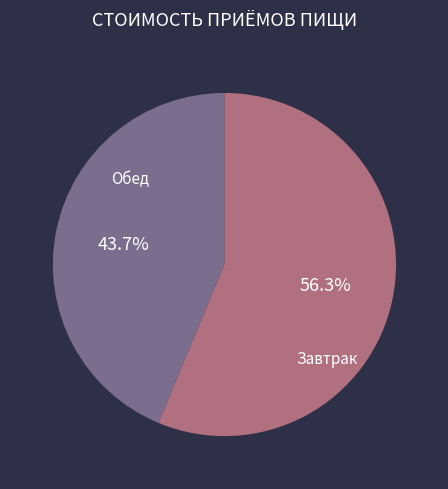

Does any single category account for the majority?

Yes